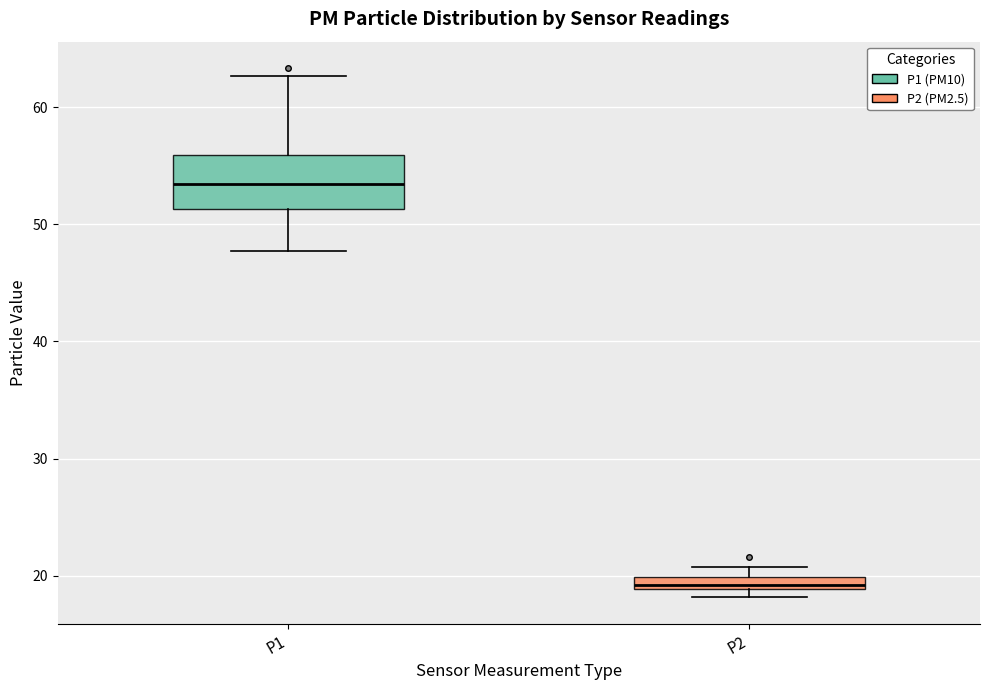

Where does the median line of the box for P1 sit on the y-axis? The values are not printed on the chart, so give them approximately, as read against the axis.

53